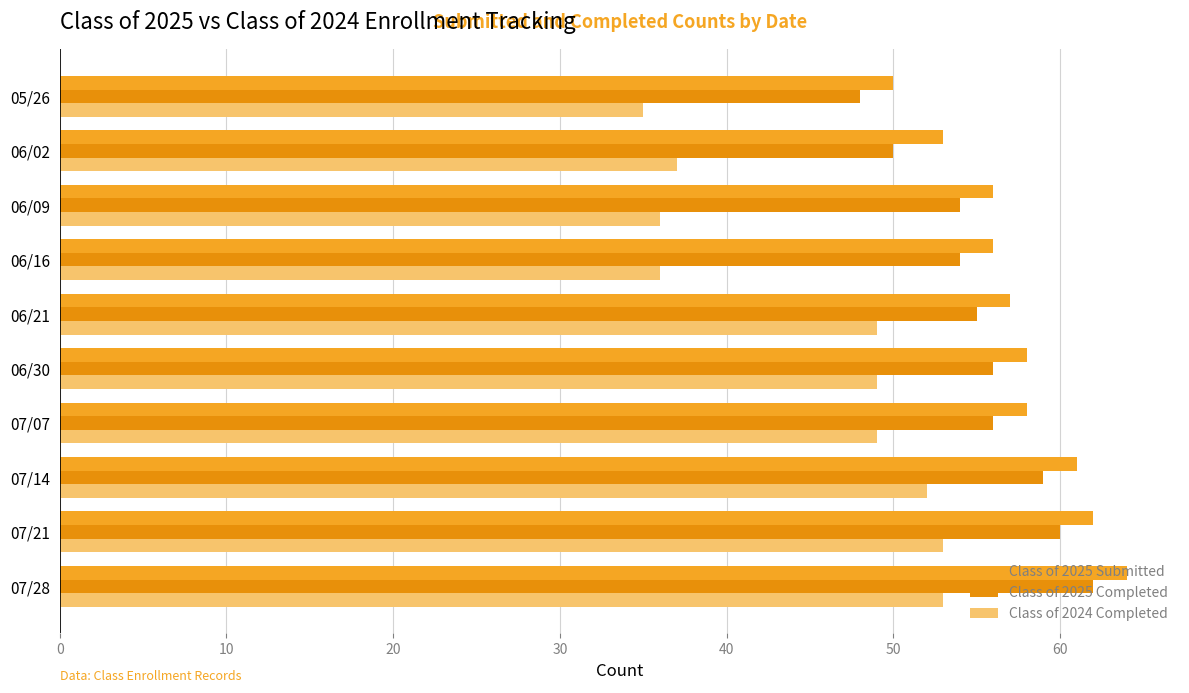

How many series are shown in this chart?

3